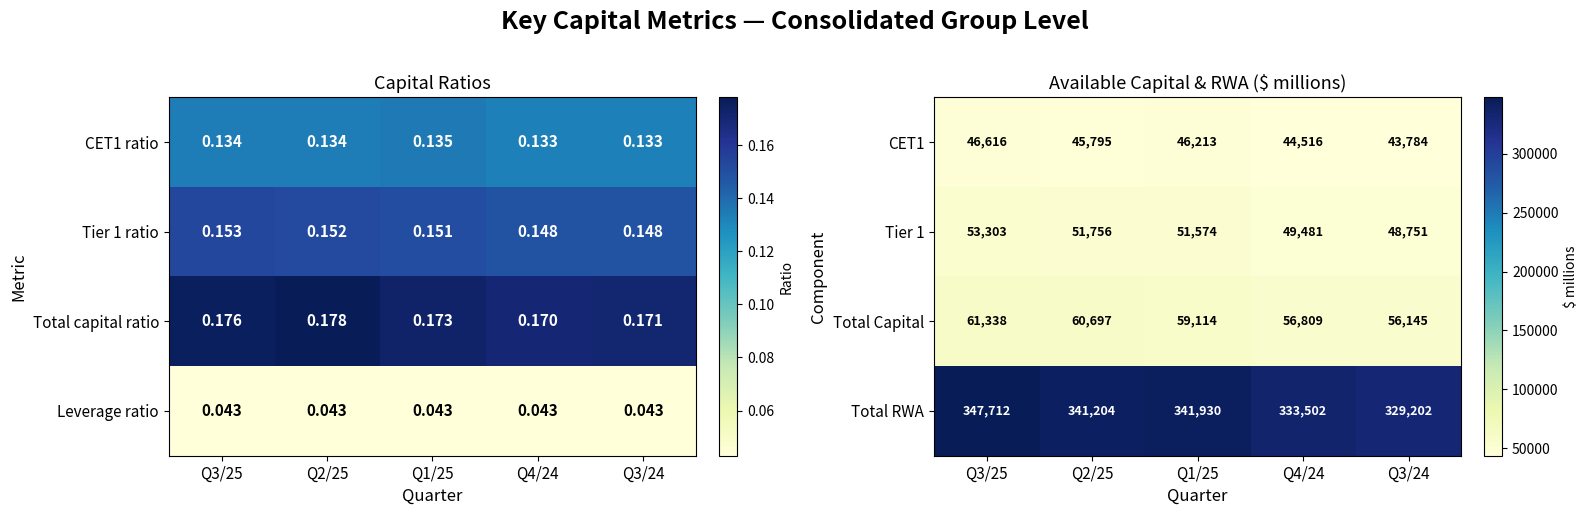

Where does the Total RWA series first go above 341204?

Q3/25